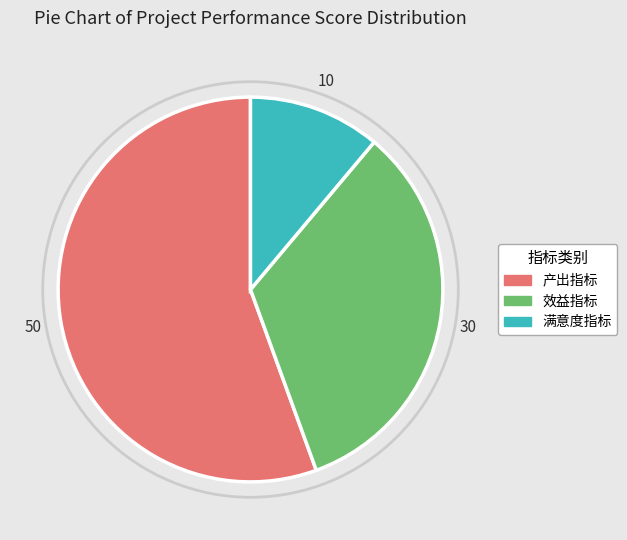

Rank the categories by value from highest to lowest.

产出指标, 效益指标, 满意度指标